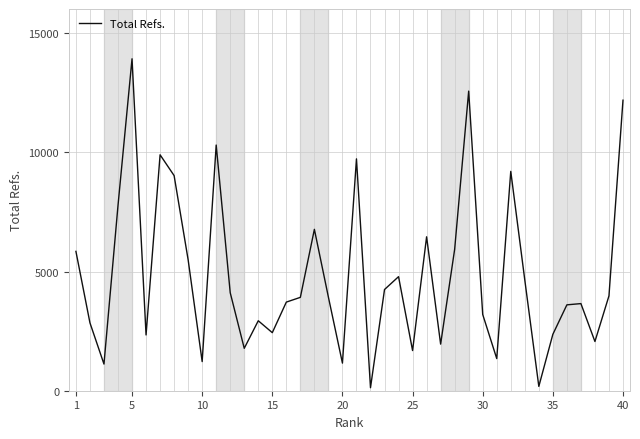

What is the difference between the maximum and minimum values?

13807